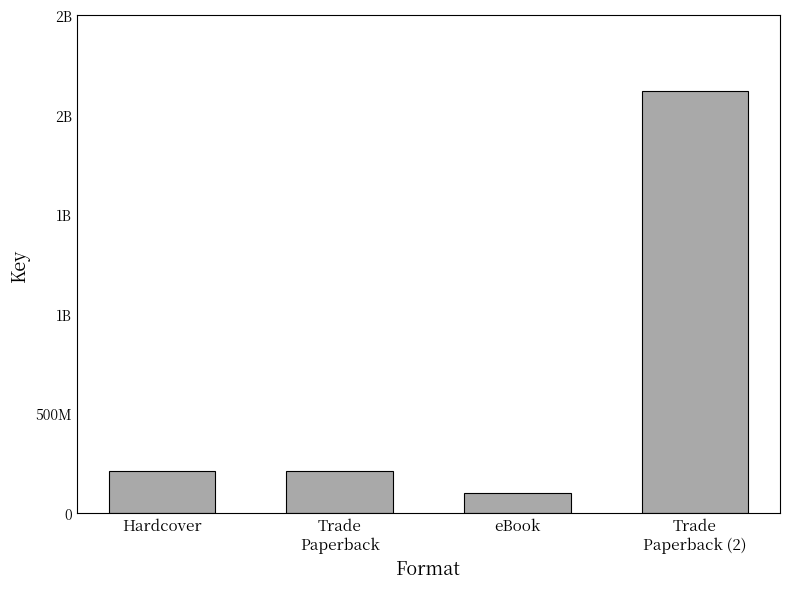

What is the sum of the values at Trade
Paperback (2) and Trade
Paperback?

2329138605